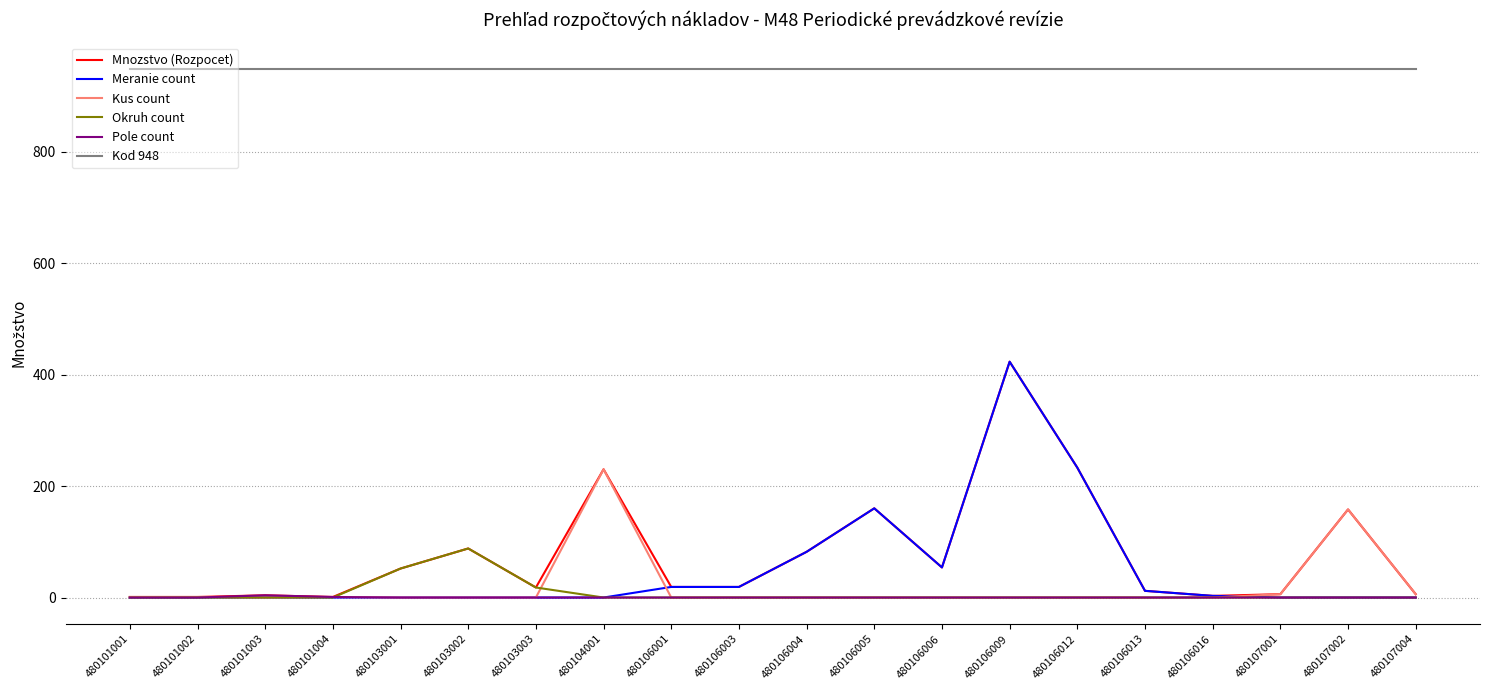

What is the difference between the maximum and minimum values in the Mnozstvo (Rozpocet) series?

422